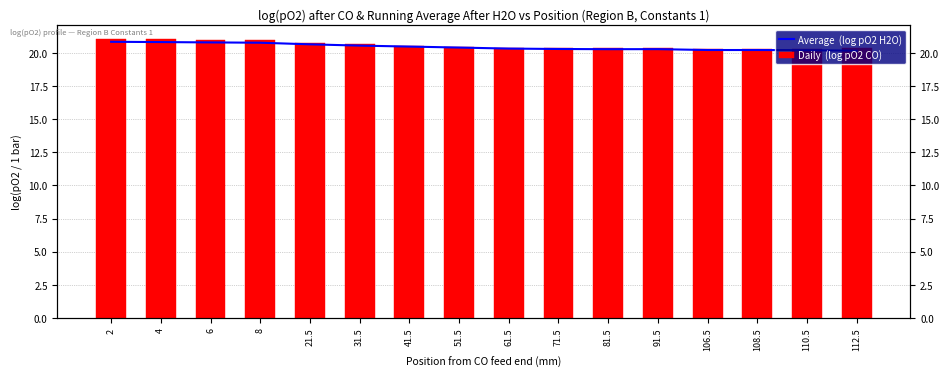

Which category has the lowest value across all series?

112.5